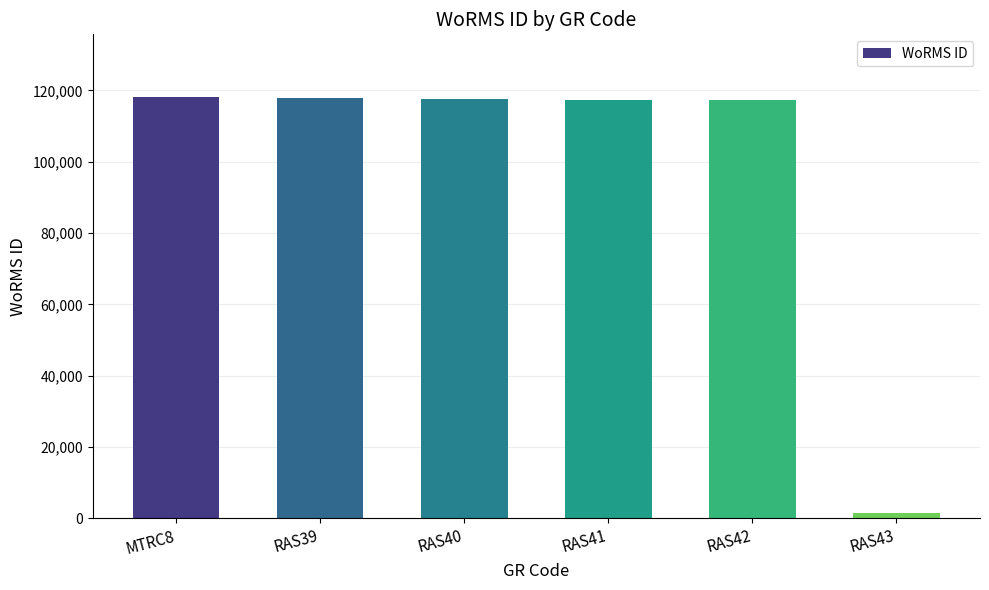

What is the difference between the maximum and minimum values?

116381